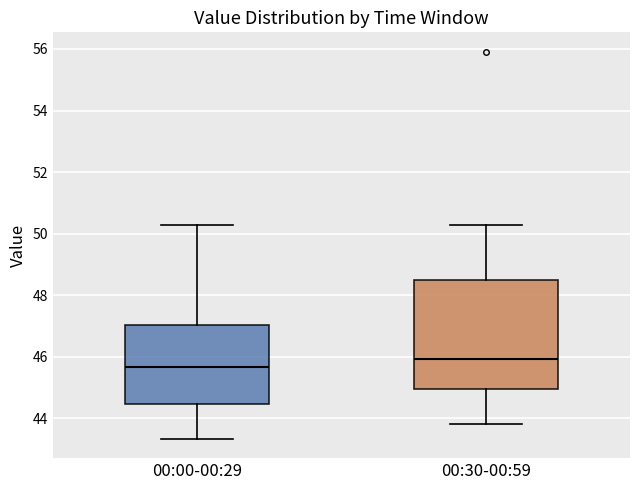

Which box is the tallest, from its lower edge to its upper edge?

00:30-00:59